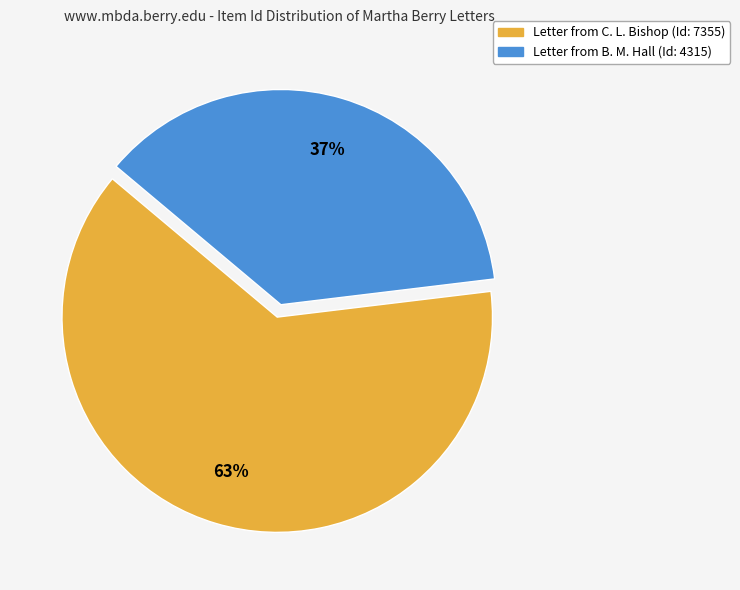

To the nearest percent, what is the difference between the largest and smallest slice percentages?

26%